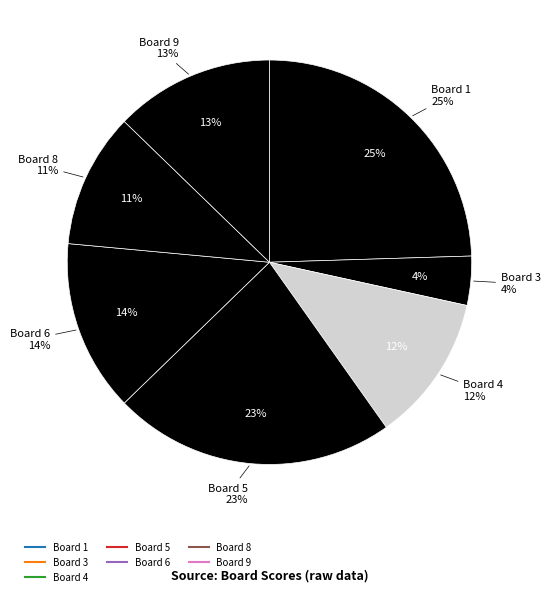

To the nearest percent, what percentage of the pie is 6?

14%